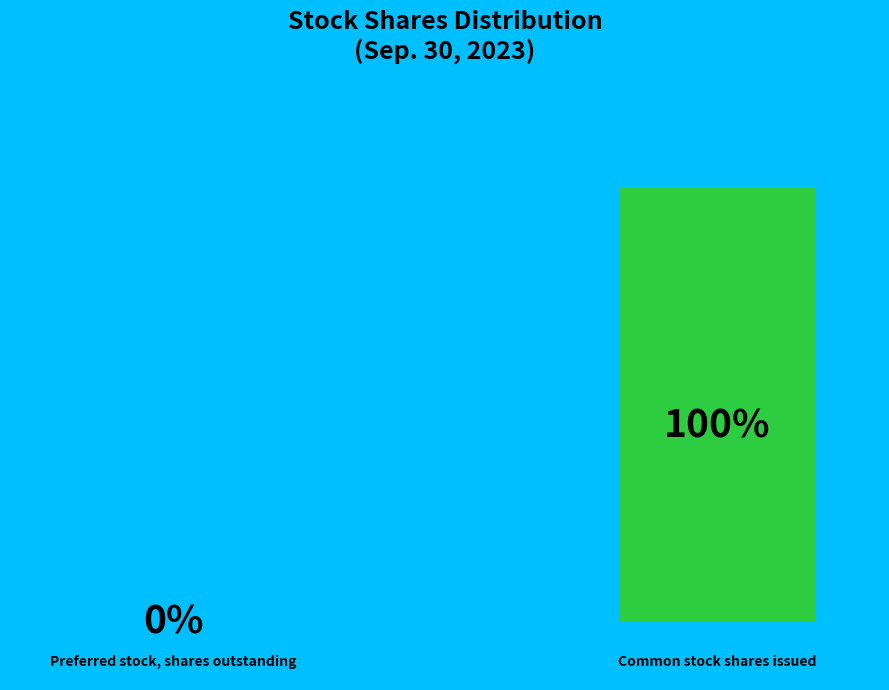

To the nearest percent, what is the average slice percentage?

50%